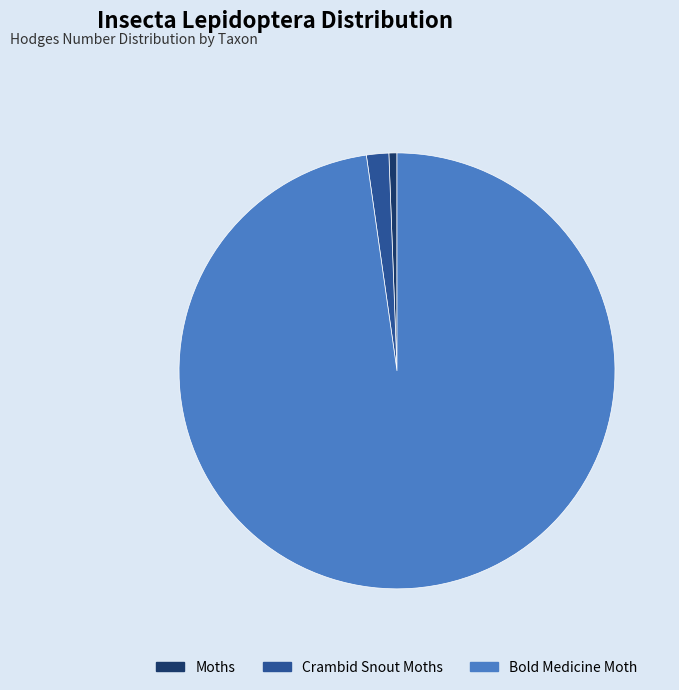

Rank the categories by value from lowest to highest.

Moths, Crambid Snout Moths, Bold Medicine Moth